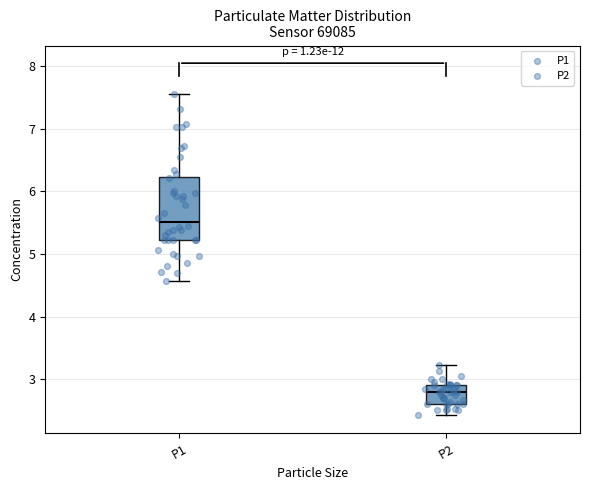

Reading left to right, read every box against the y-axis: the position of its median line, the range the box covers, and the ends of its whiskers. The values are not printed on the chart, so give them approximately, as read against the axis.

P1: median 5.5, box 5.2 to 6.2, whiskers 4.6 to 7.6
P2: median 2.8, box 2.6 to 2.9, whiskers 2.4 to 3.2